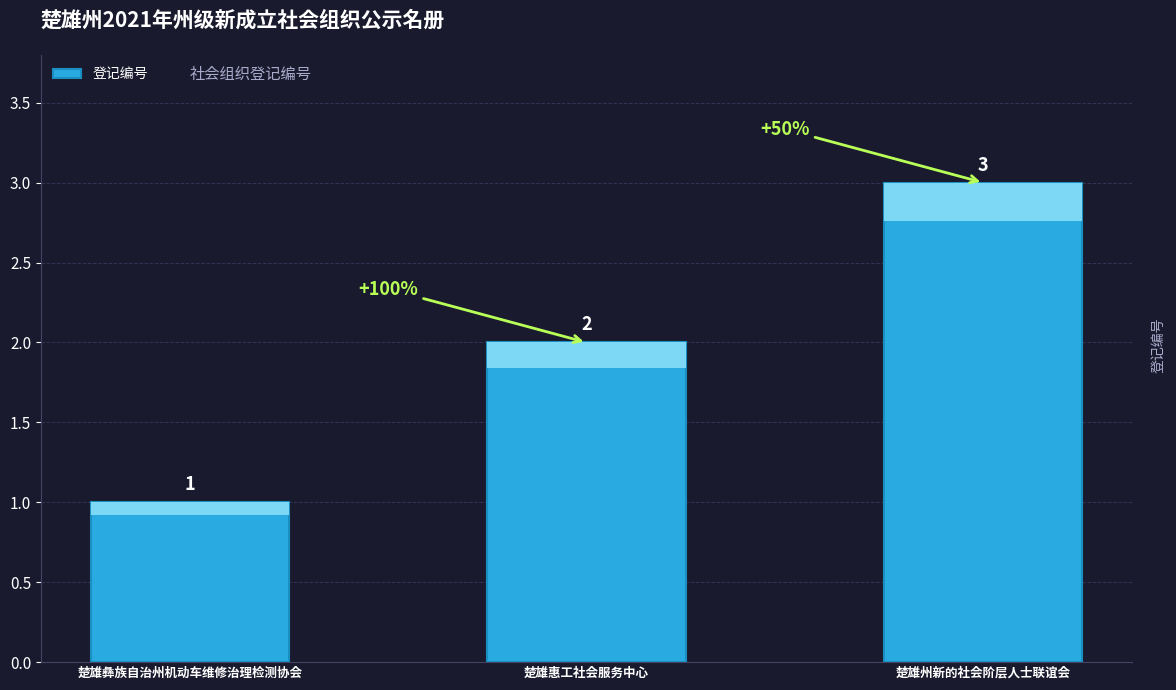

Count the values in the range 1 to 3.

3